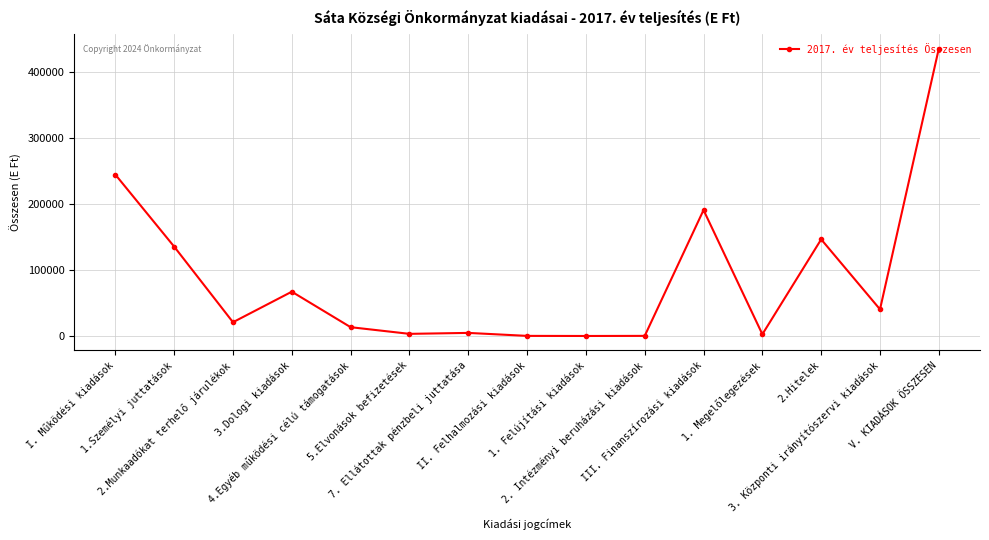

At which label does the data first exceed 20866?

I. Működési kiadások